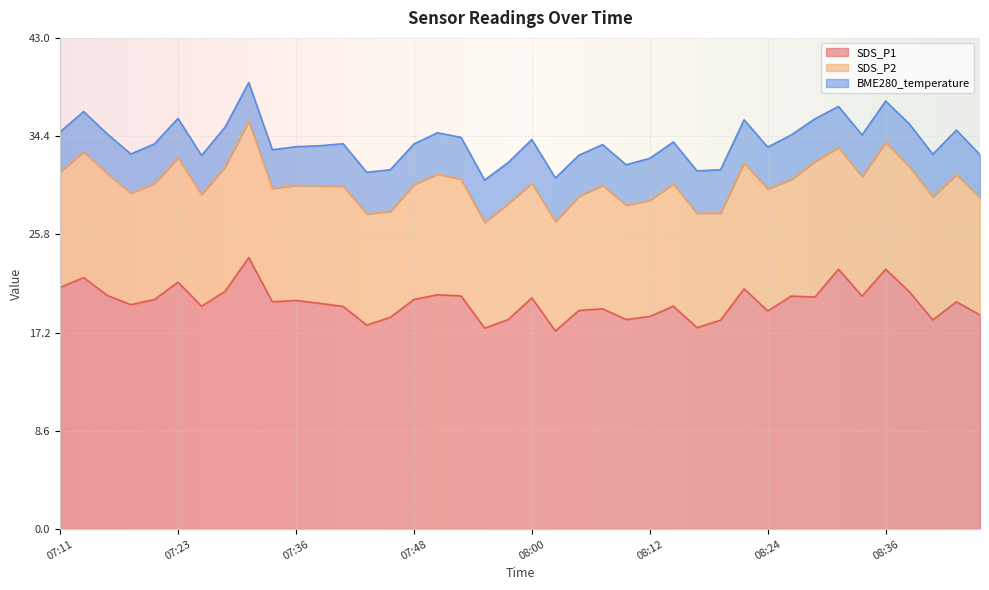

At which category does the chart reach its minimum across all series?

07:33